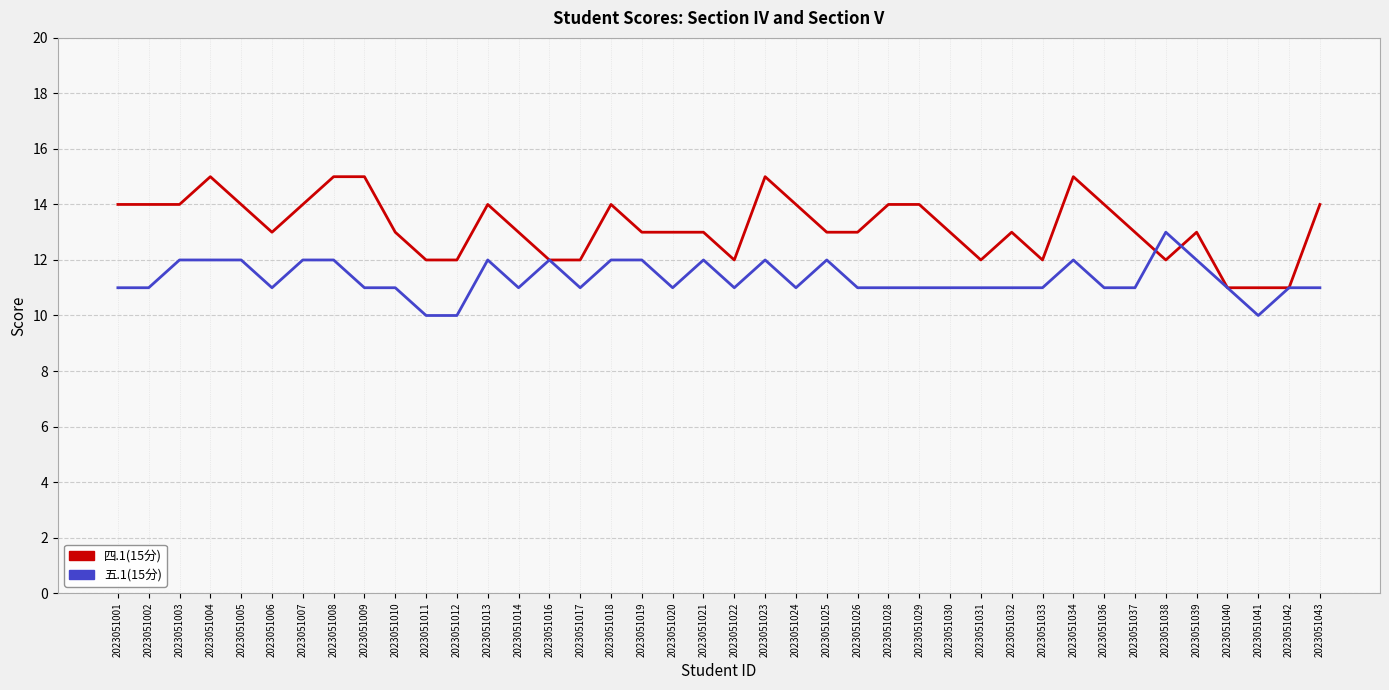

What is the maximum value for 四.1(15分)?

15